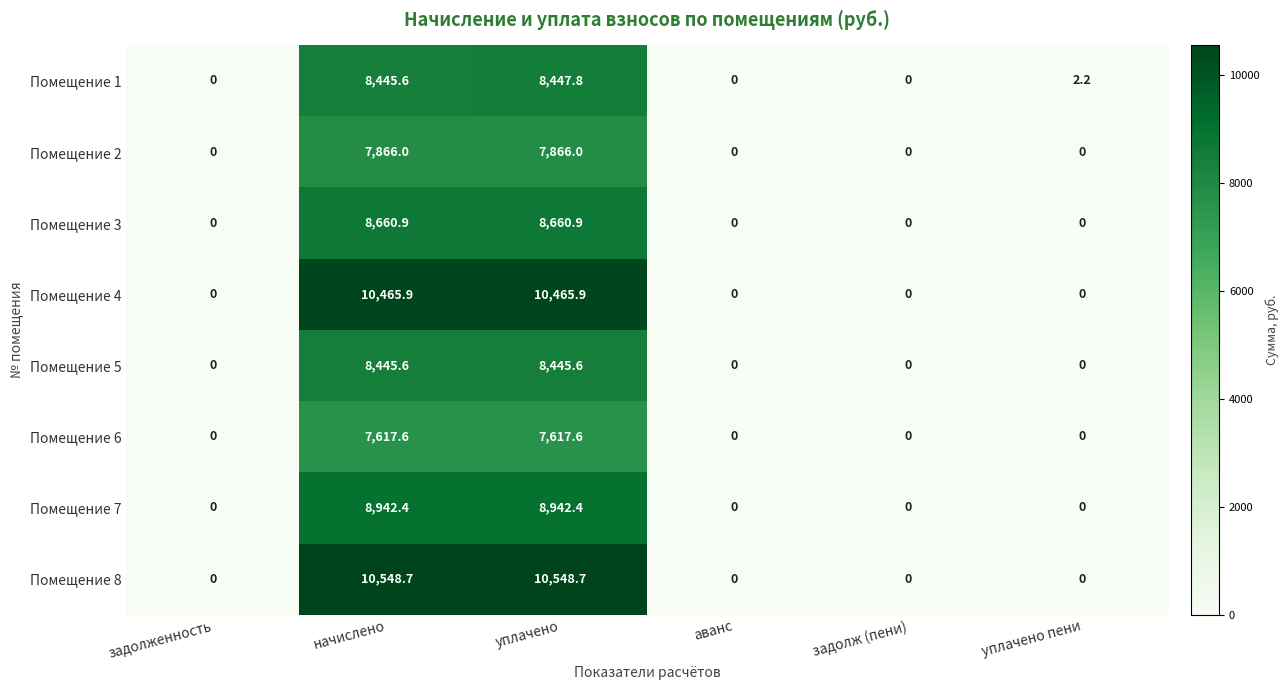

The value of Помещение 4 at аванс is 0.0. True or false?

True